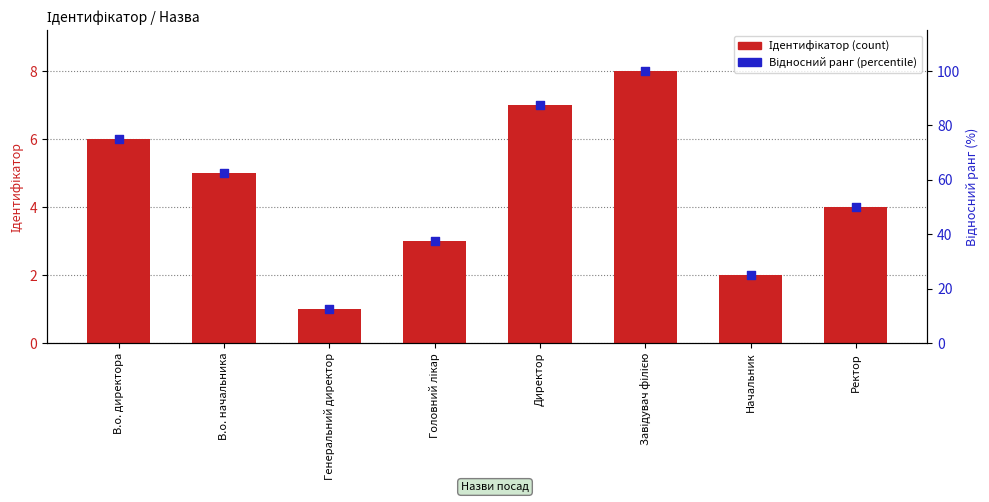

Which series has the widest spread of Y values?

Відносний ранг (percentile)